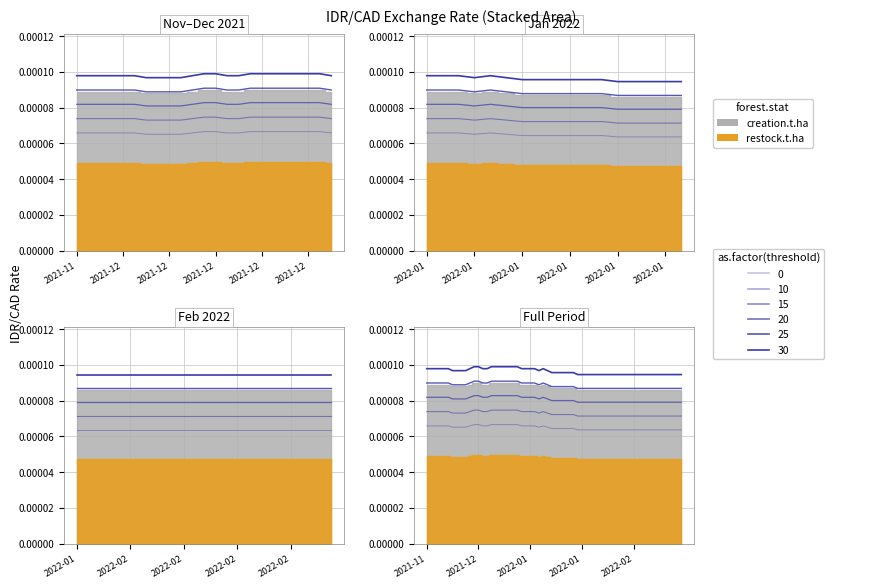

Does the chart have visible grid lines?

Yes